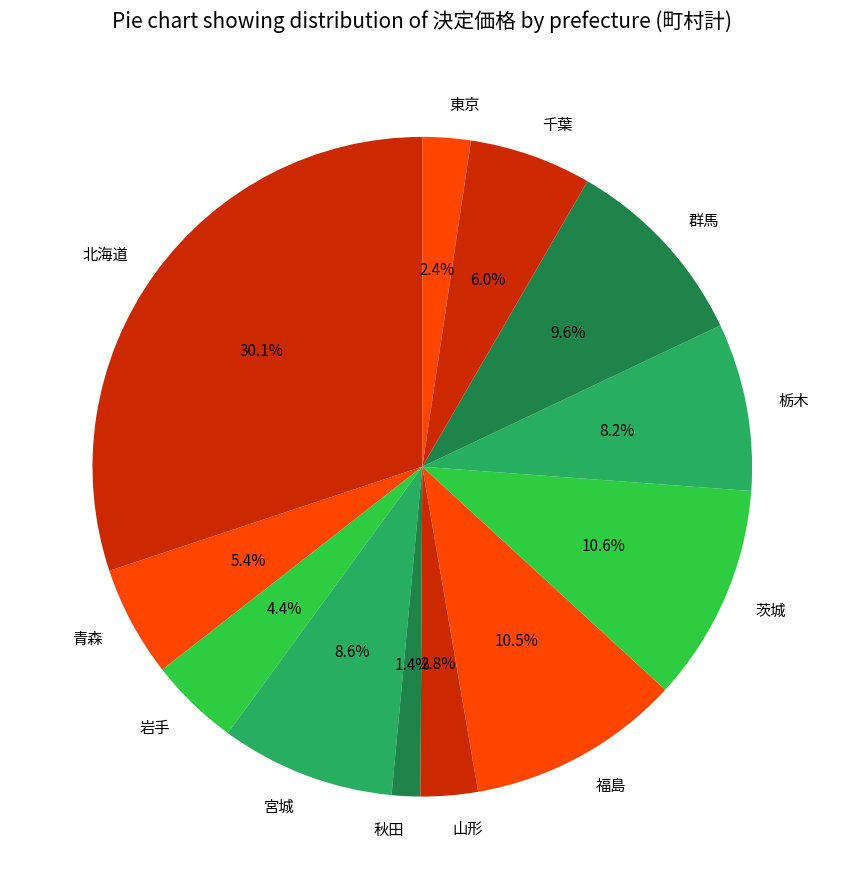

Which slice is the smallest?

秋田